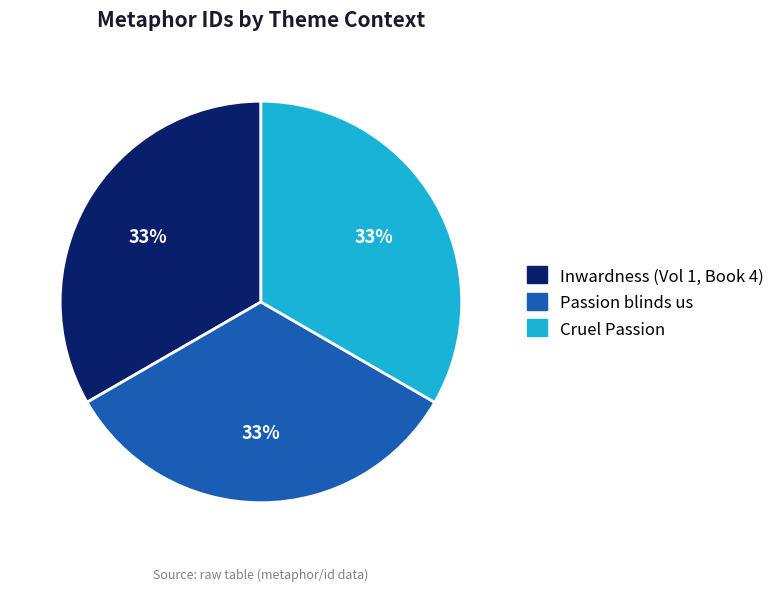

Is there any slice that represents more than half of the pie?

No